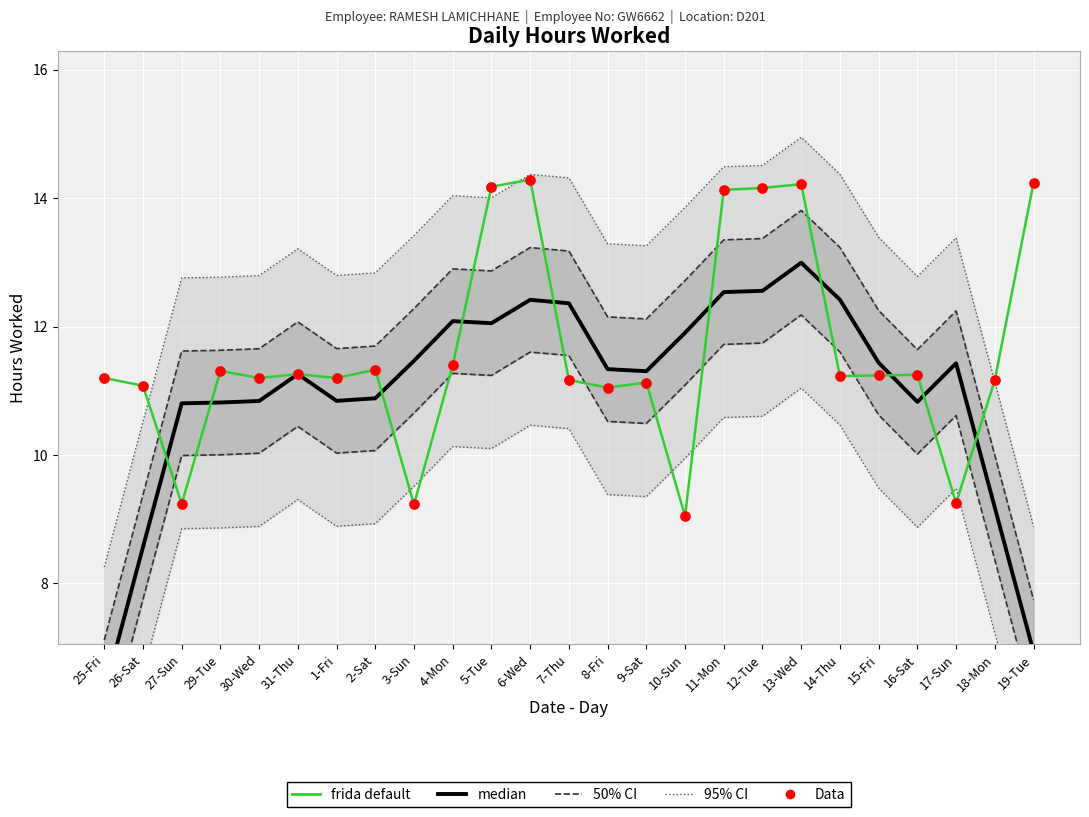

Is the value of Data at 5-Tue greater than the value of 95% CI at 11-Mon?

No